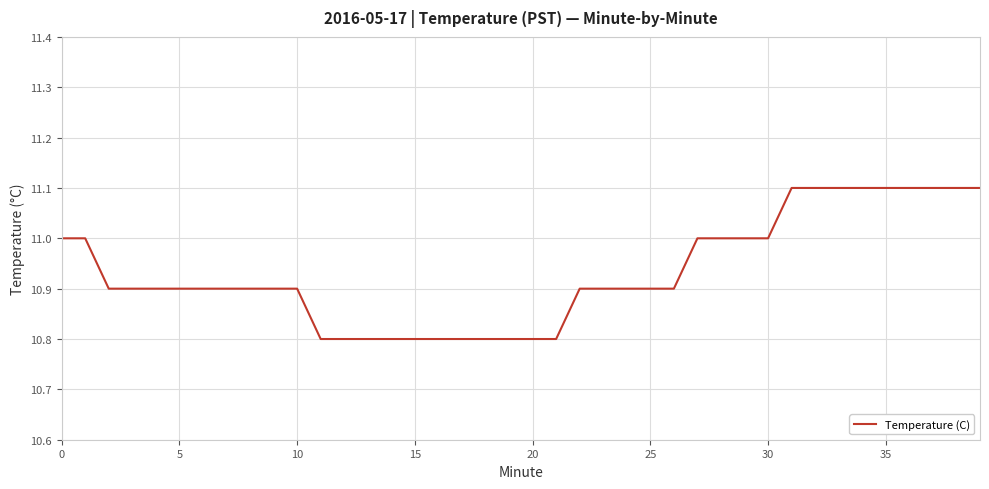

What is the greatest value displayed?

11.1